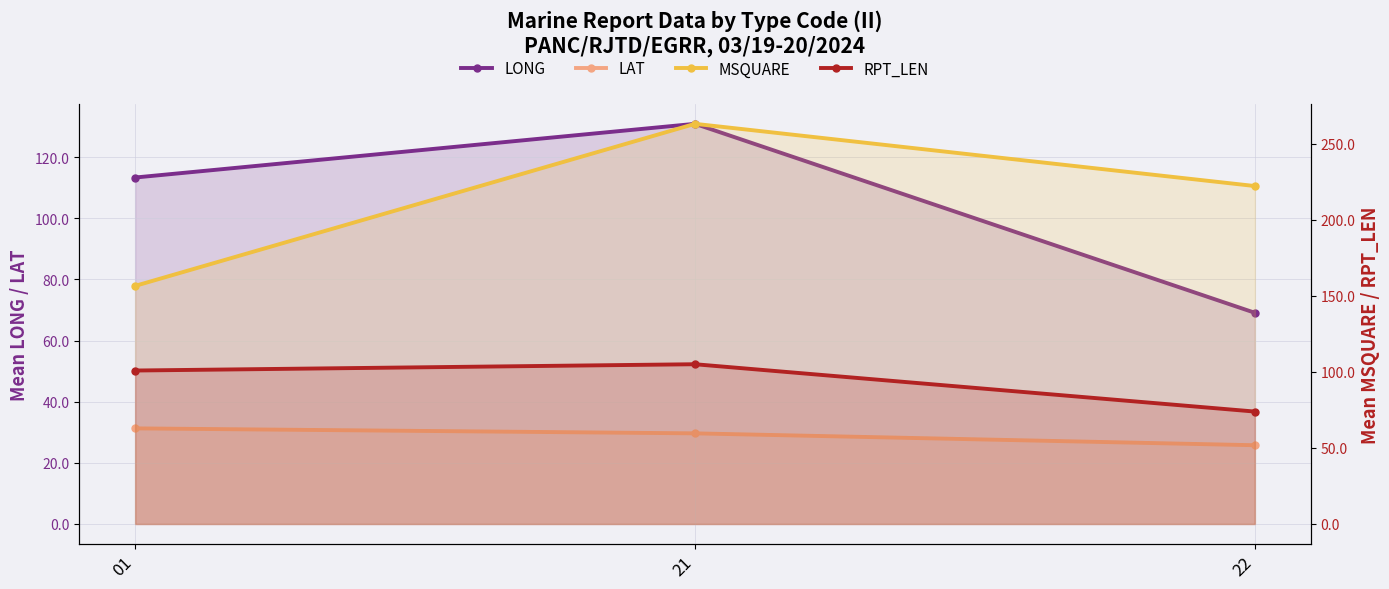

At which category is the sum across all series the highest?

21